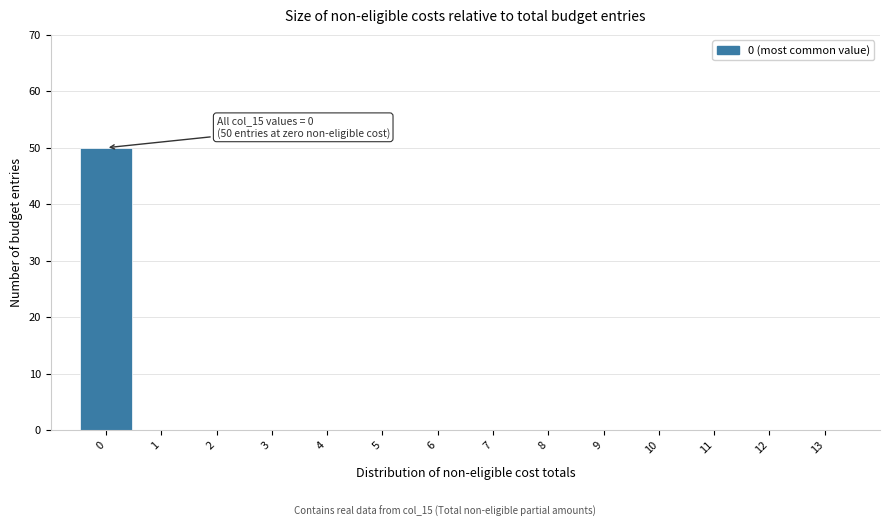

Reading right to left, transcribe all the data shown in this chart.

13=0	12=0	11=0	10=0	9=0	8=0	7=0	6=0	5=0	4=0	3=0	2=0	1=0	0=50